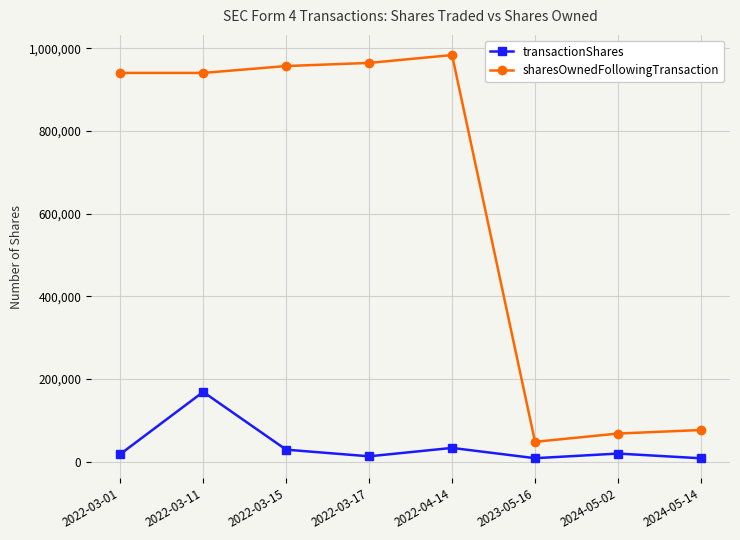

Rank the series by their maximum value, from lowest to highest.

transactionShares, sharesOwnedFollowingTransaction